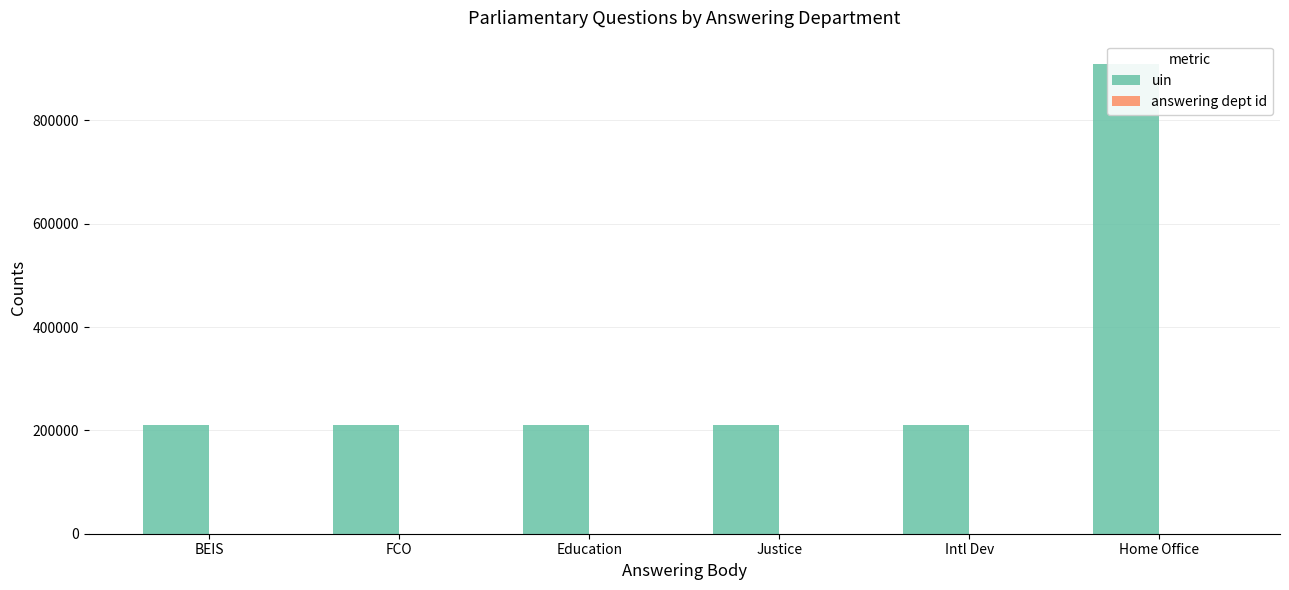

Reading left to right, what are all the values shown in this chart?

uin: 210560	210682	210458	210035	210013	908665
answering dept id: 201	16	60	54	20	1